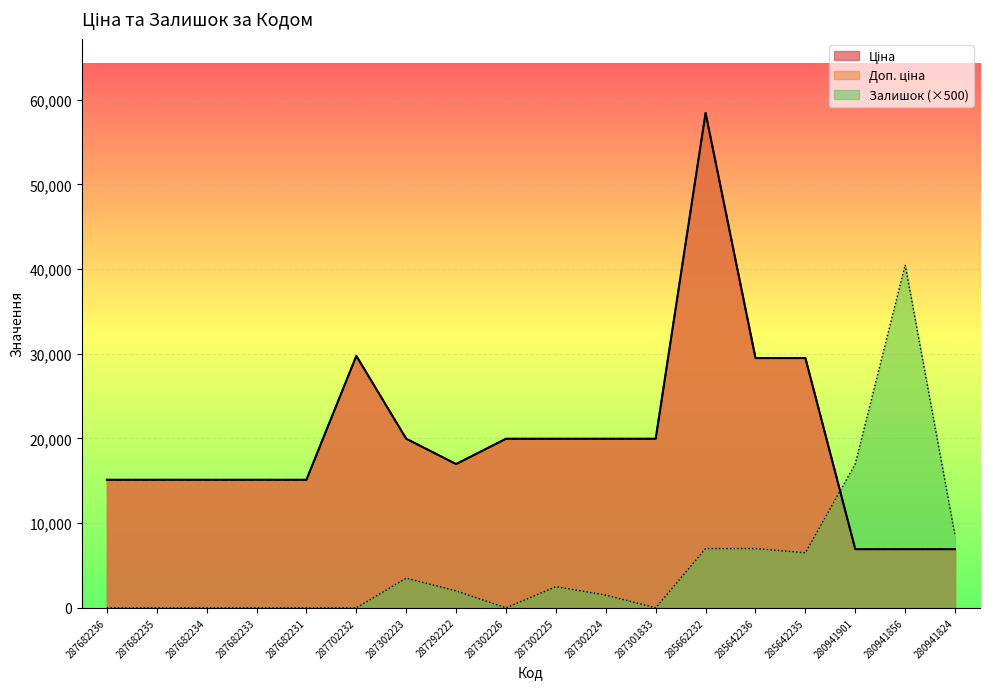

Which series changed the most between 287702232 and 287292222?

Ціна